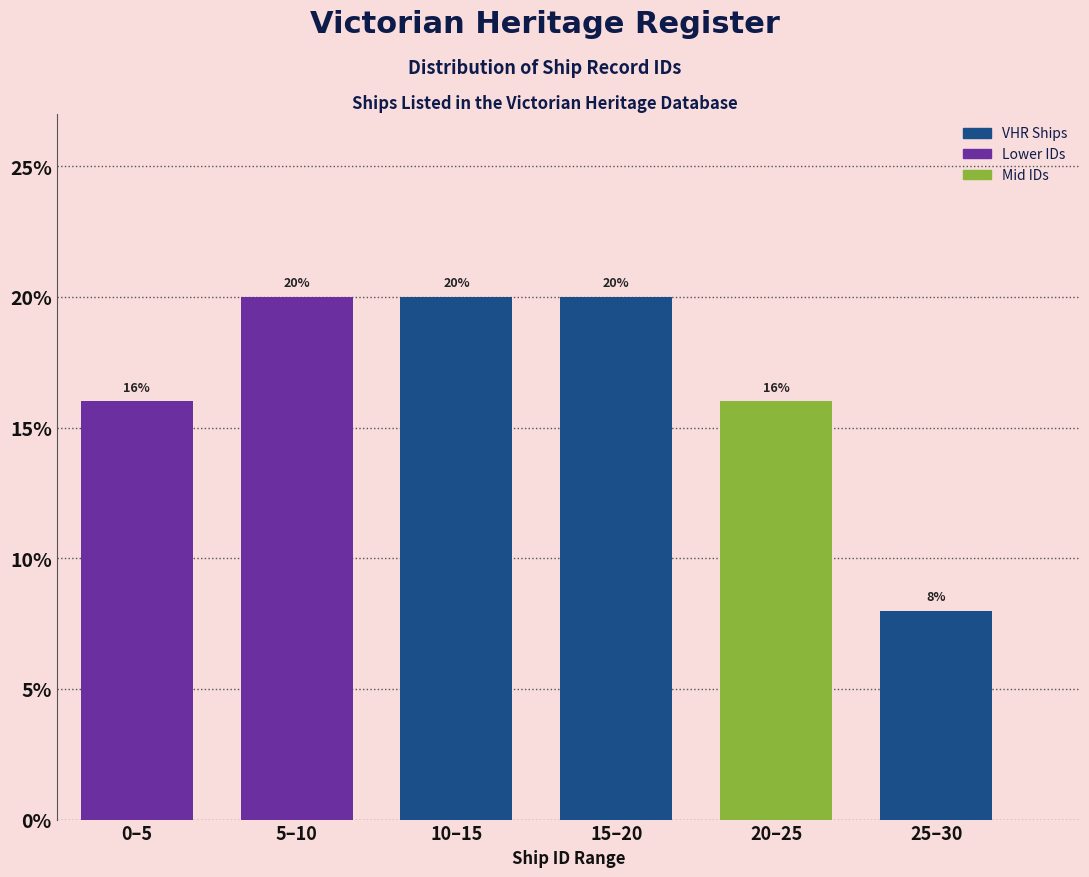

Reading left to right, transcribe all the data shown in this chart.

0–5=16	5–10=20	10–15=20	15–20=20	20–25=16	25–30=8